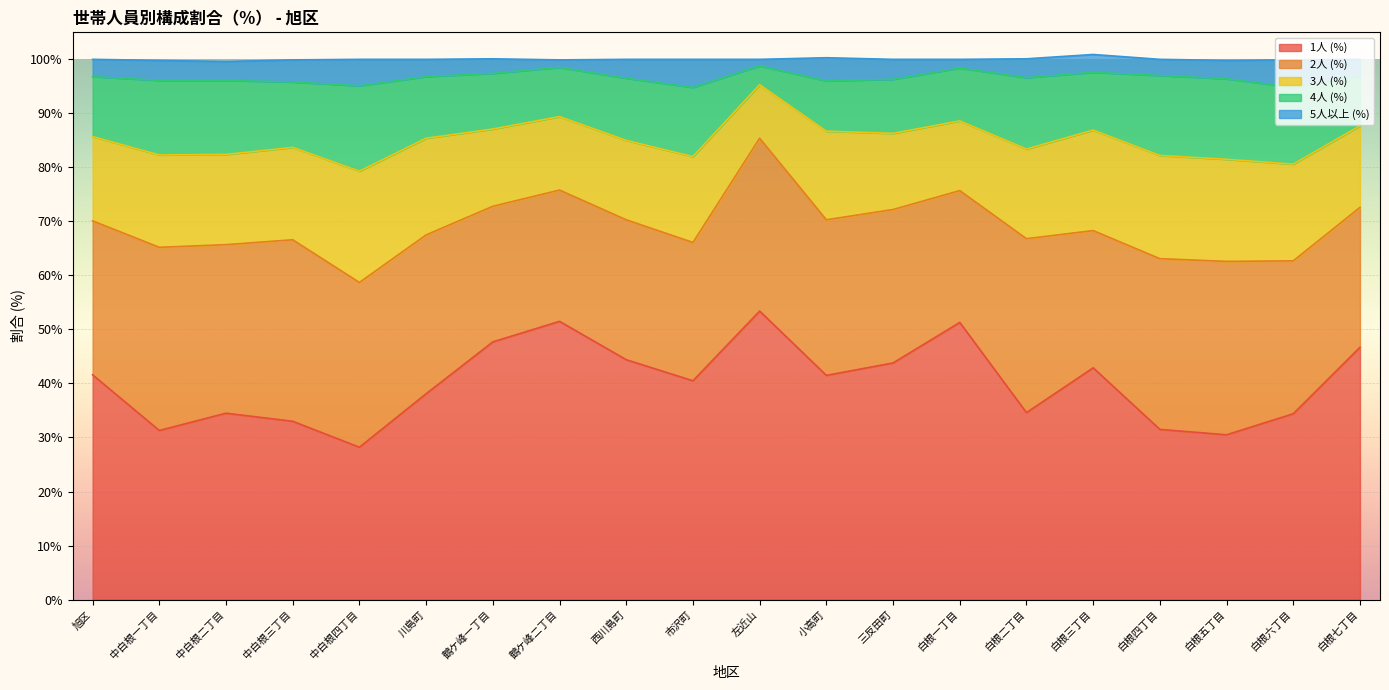

What position from the left is 中白根四丁目?

5